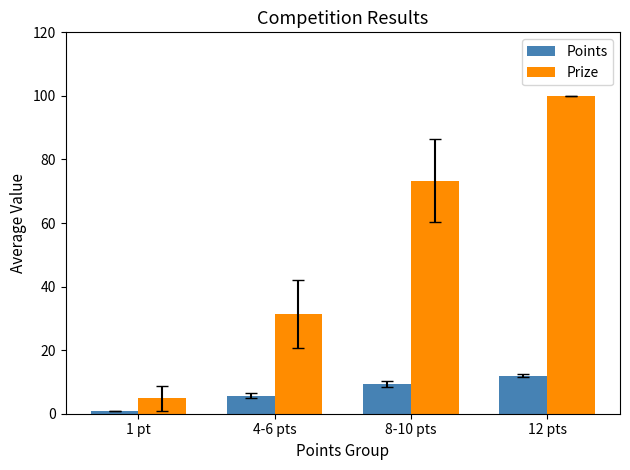

Rank the categories by Points value from lowest to highest.

1 pt, 4-6 pts, 8-10 pts, 12 pts